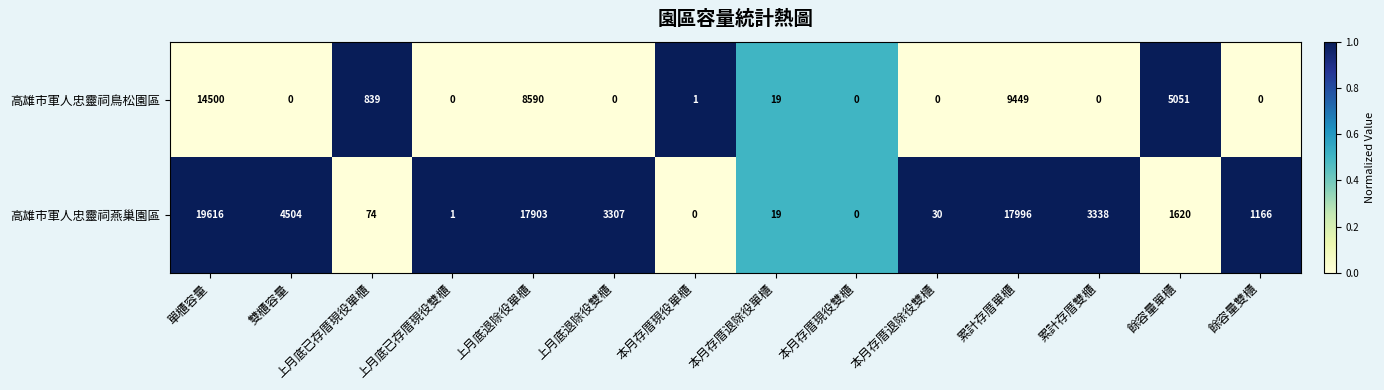

What is the difference between the maximum and minimum values in the 高雄市軍人忠靈祠燕巢園區 series?

19616